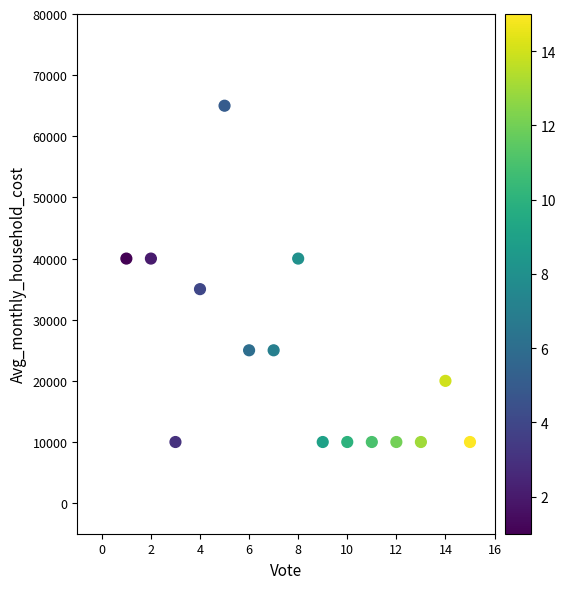

What is the range of X values (max minus min)?

14